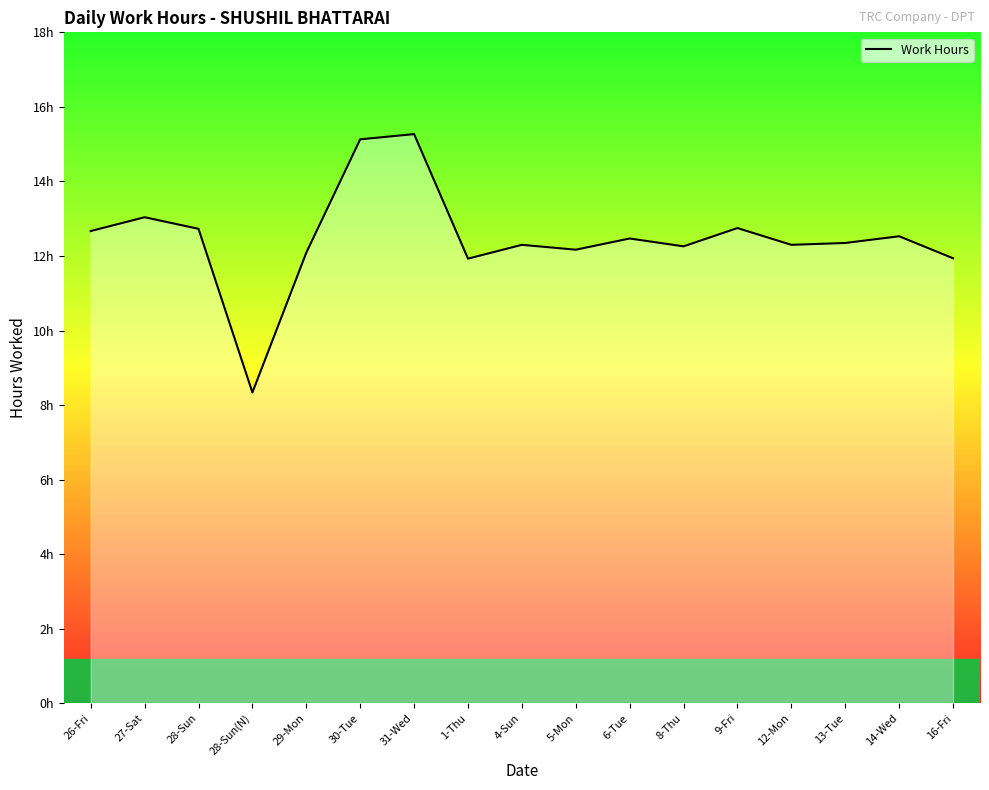

How many interior local peaks (higher than both neighbors) does the data have?

6